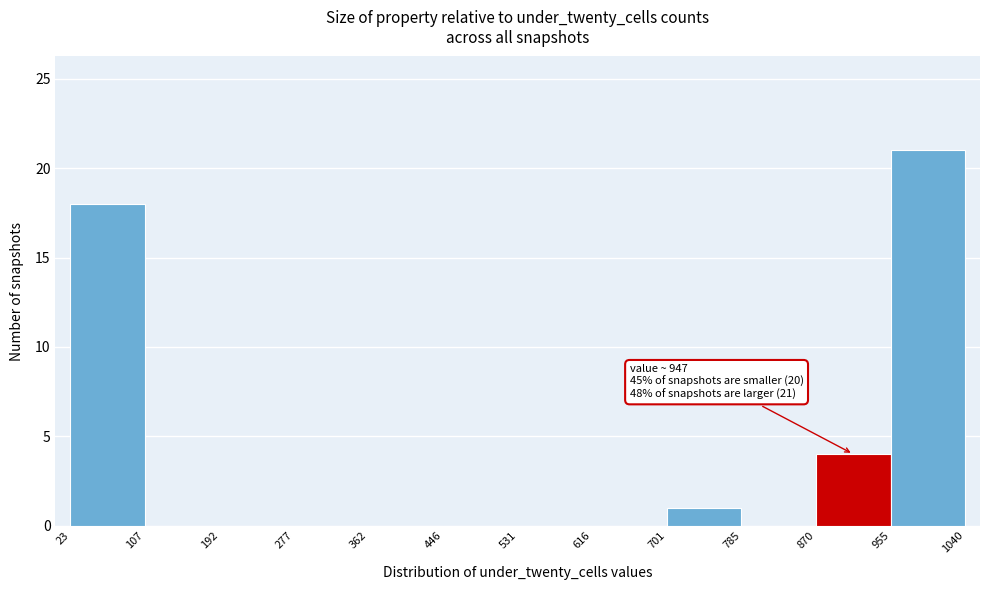

Which range on the x-axis has the tallest bar?

955 to 1040